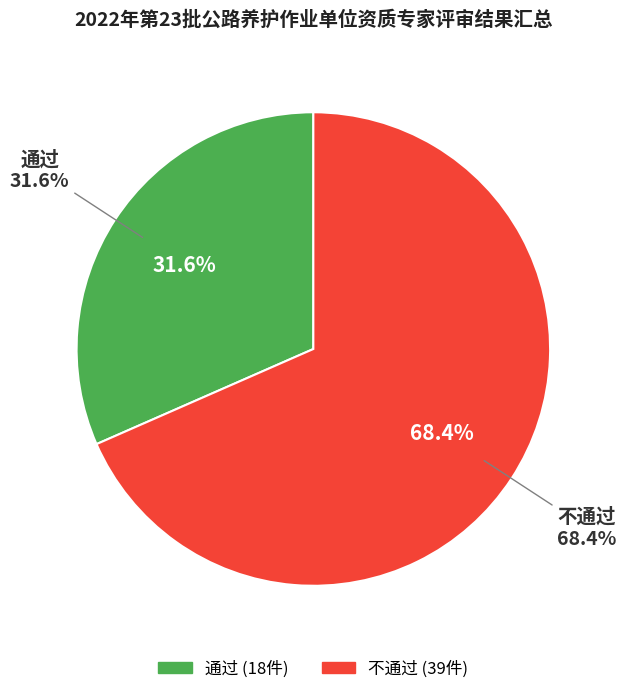

Which category has the biggest portion of the pie?

不通过